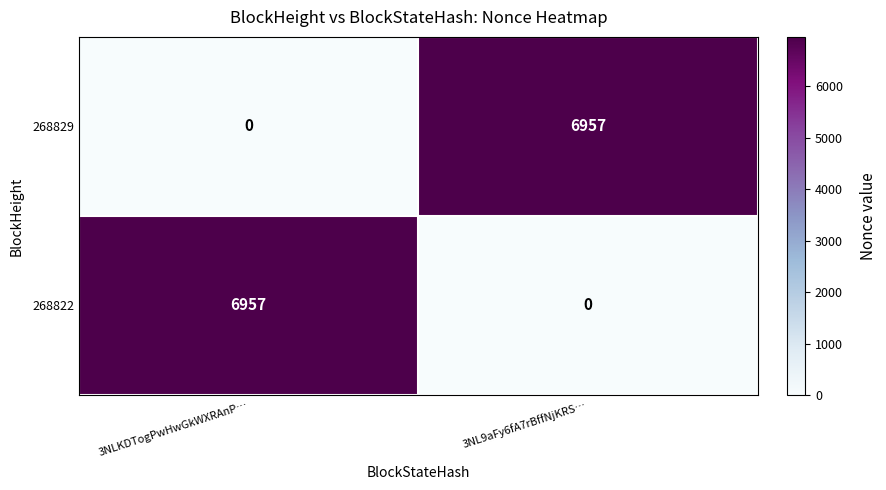

Which category has the highest value in the 268822 series?

3NLKDTogPwHwGkWXRAnP…